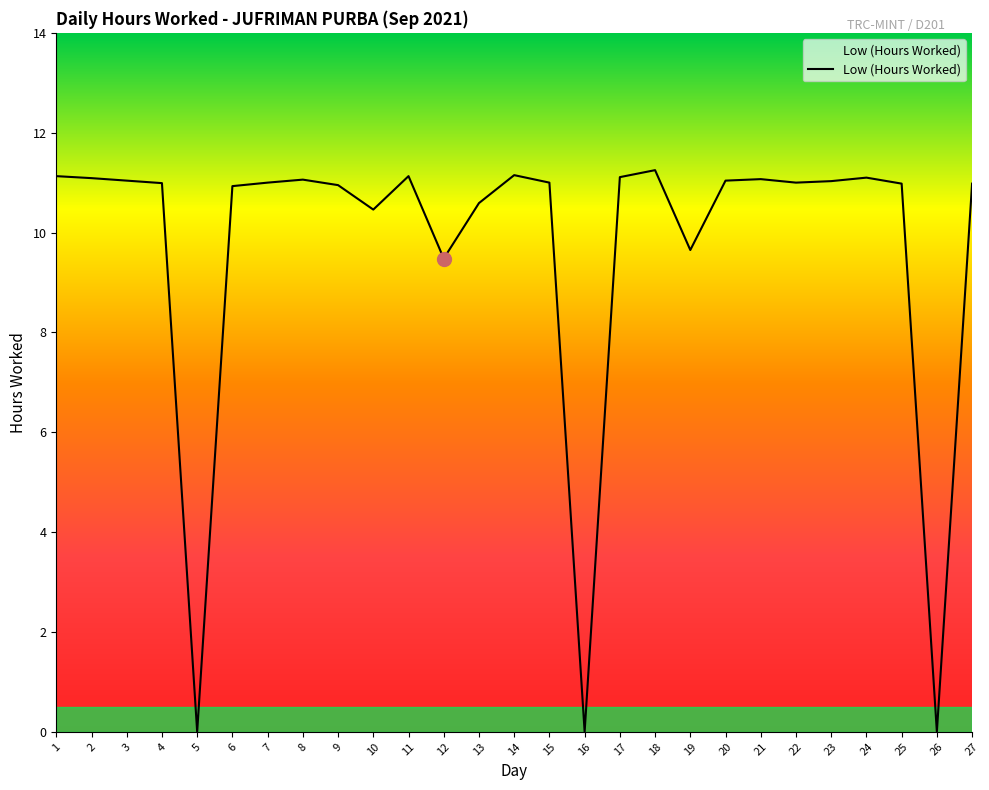

Approximately how many times larger is the value at 14 compared to 21?

1.0